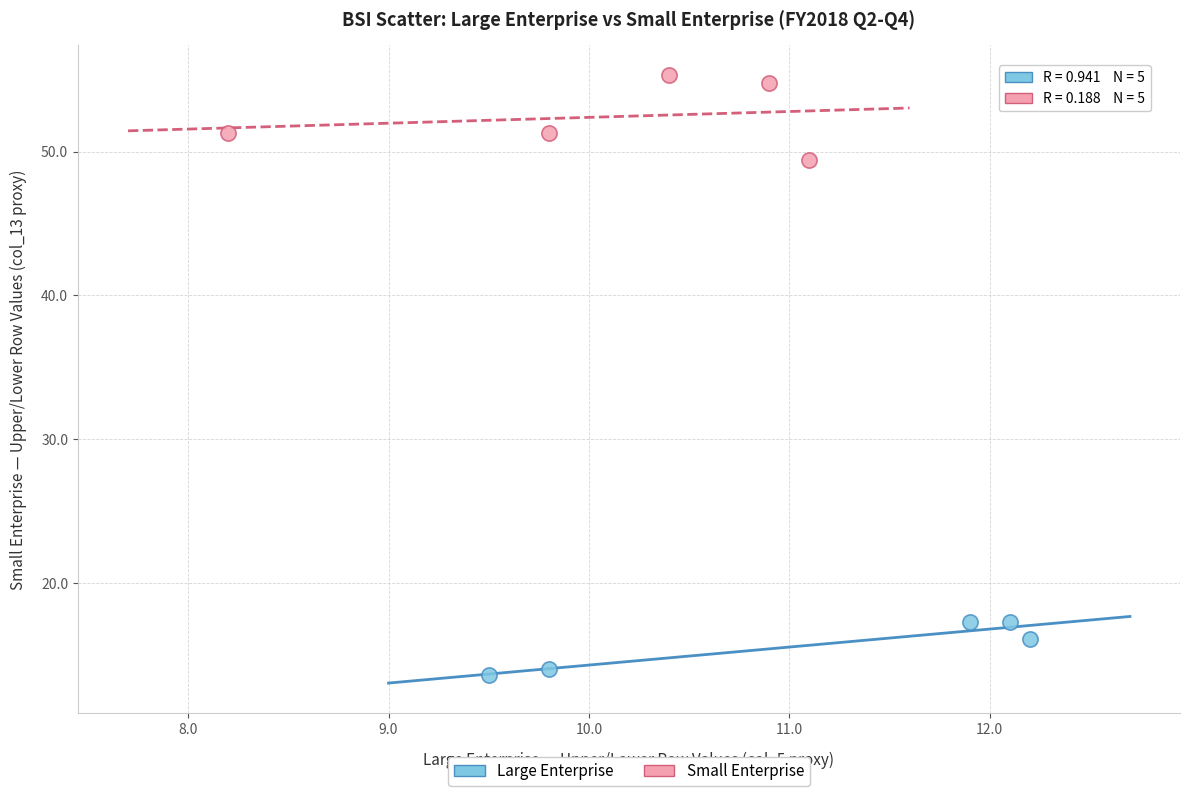

Which series contains the lowest Y value?

Large Enterprise